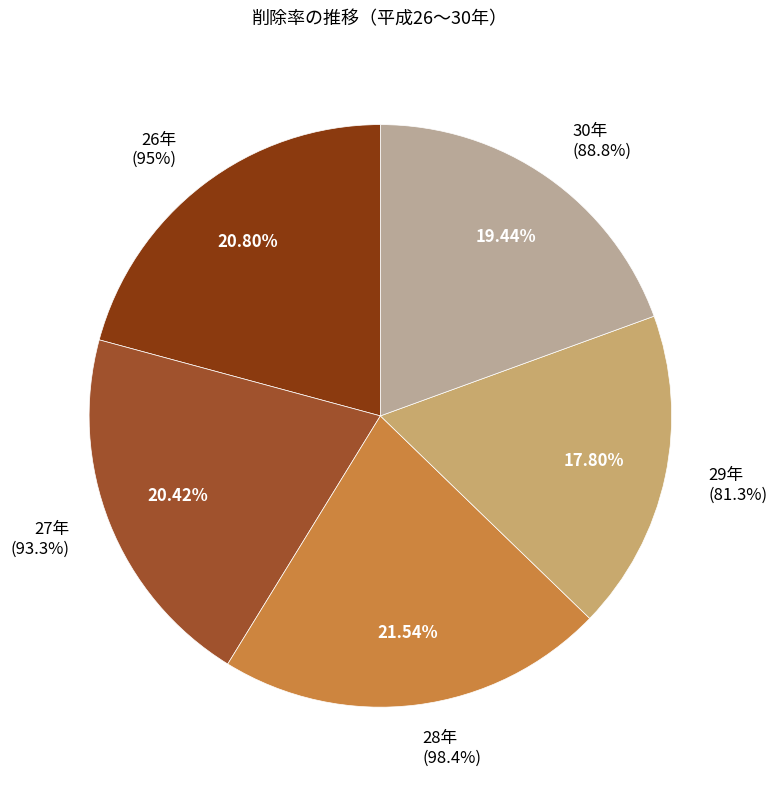

How many slices are in this pie chart?

5